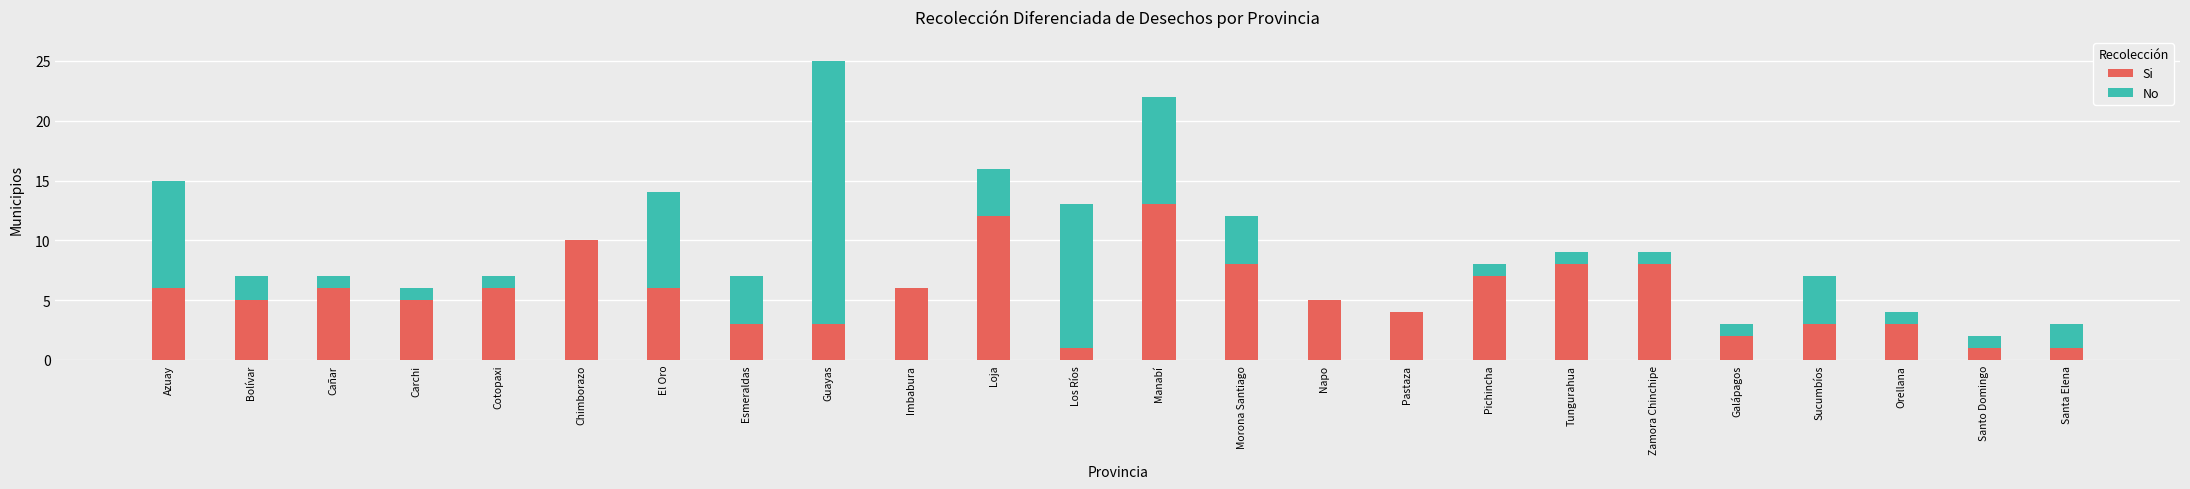

The value of Si at Manabí is 4. True or false?

False